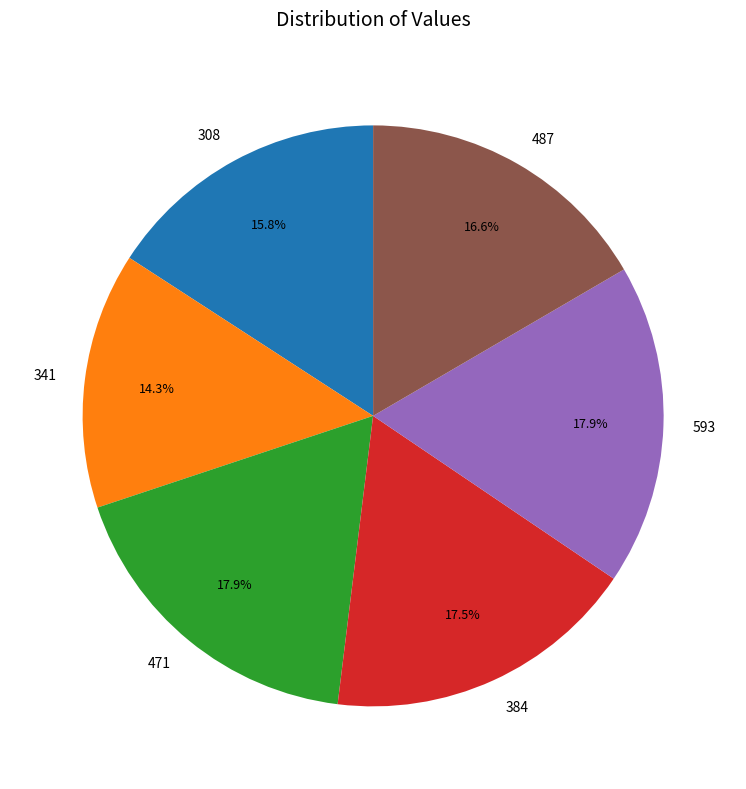

Approximately how many times larger is the value at 593 compared to 471?

1.0